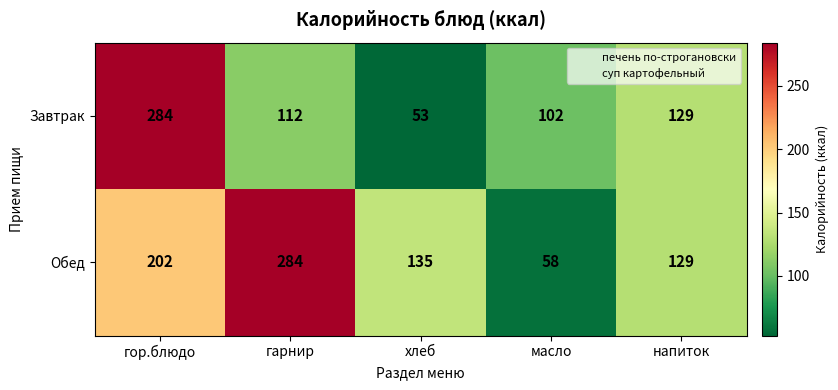

What is the approximate value of Завтрак at напиток, to the nearest 5?

130